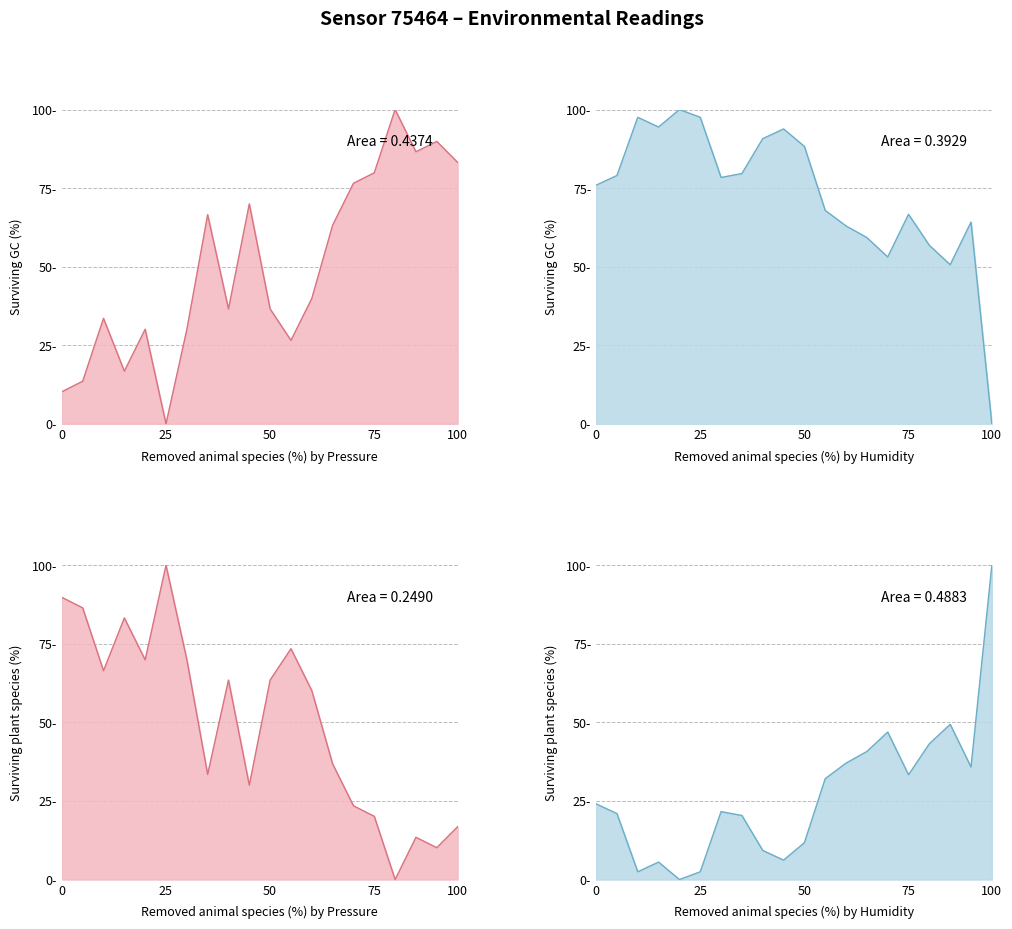

The pressure series shows 26.6 at 11:00. True or false?

True